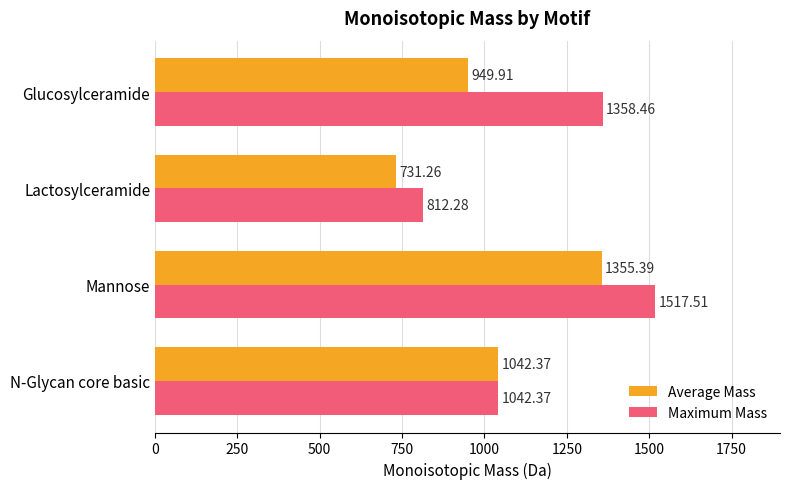

Rank the series by their maximum value, from highest to lowest.

Maximum Mass, Average Mass